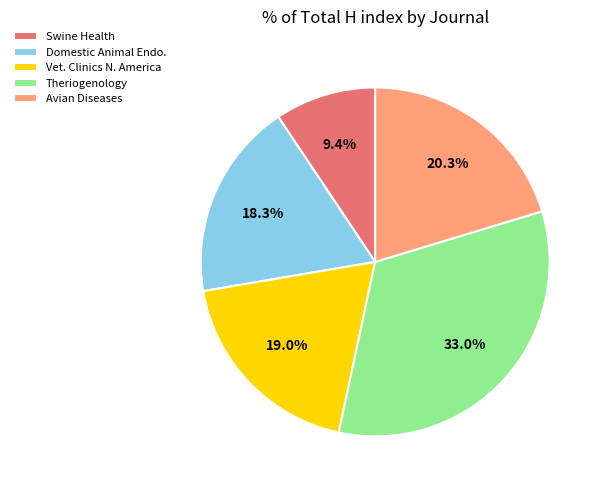

What is the ratio of the value at Vet. Clinics N. America to the value at Domestic Animal Endo.?

1.0